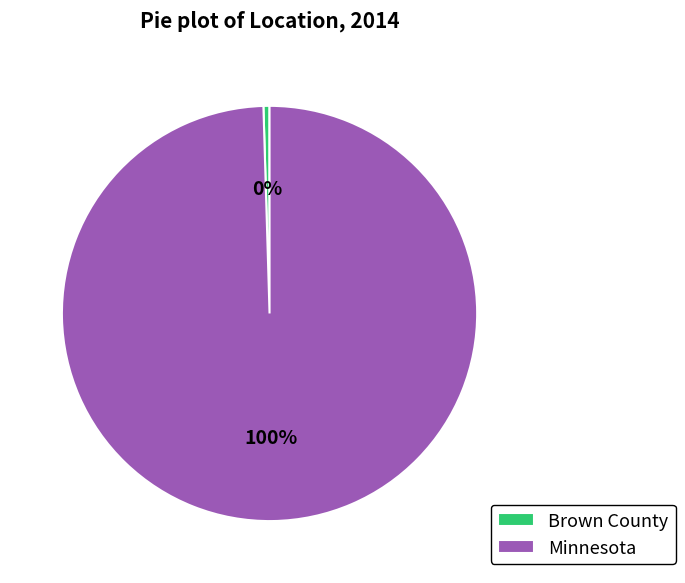

Rank the categories by value from lowest to highest.

Brown County, Minnesota